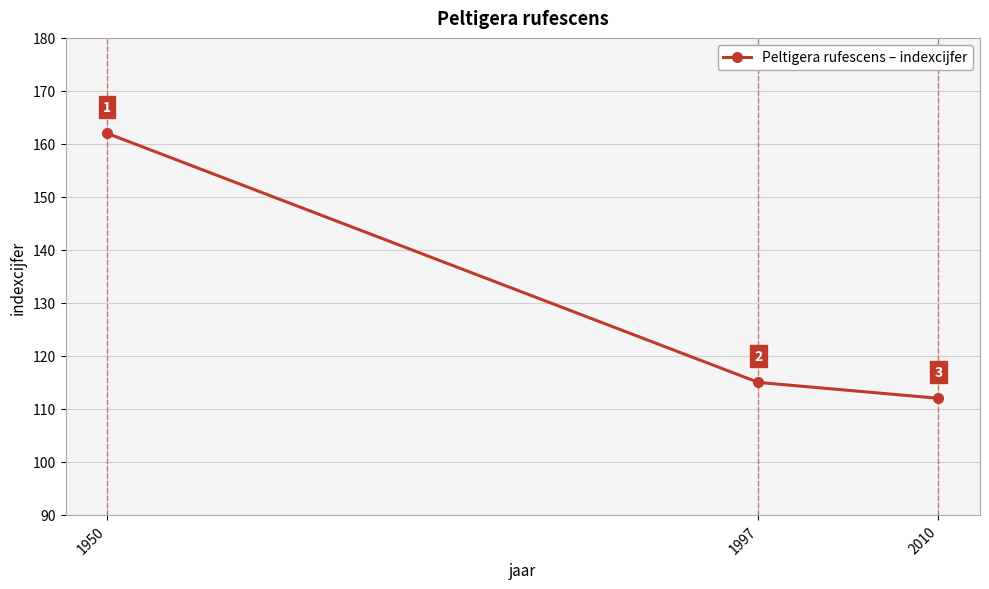

Which has a higher value, 1950 or 2010?

1950